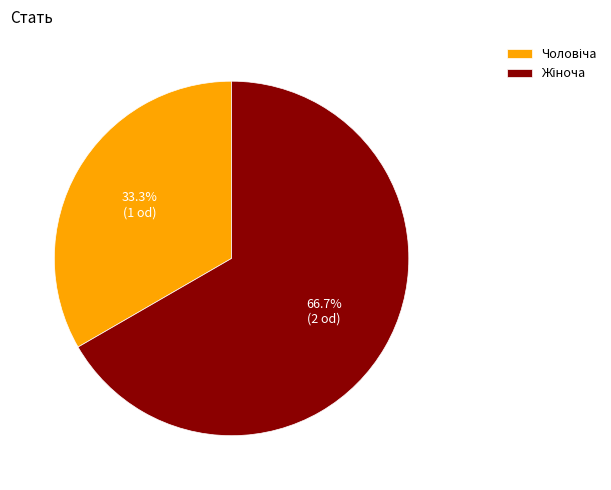

Is there any slice that represents more than half of the pie?

Yes